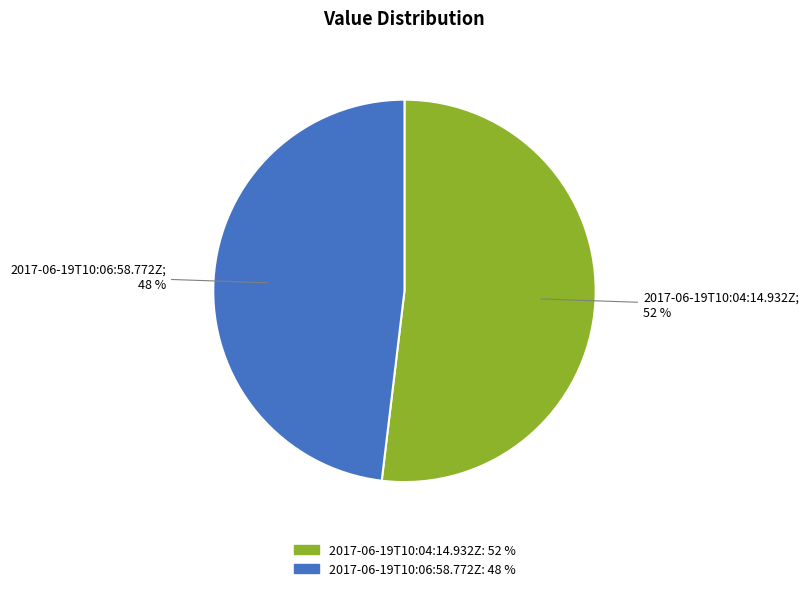

Count the number of slices in the pie.

2